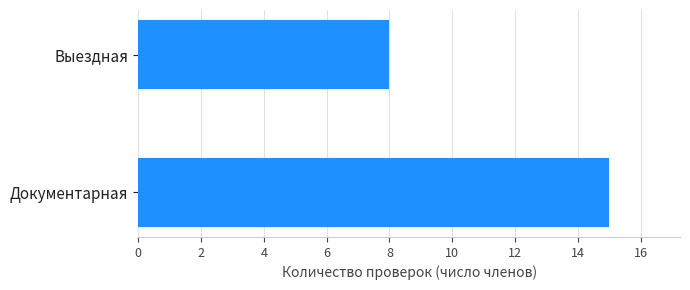

How many values are below 15?

1